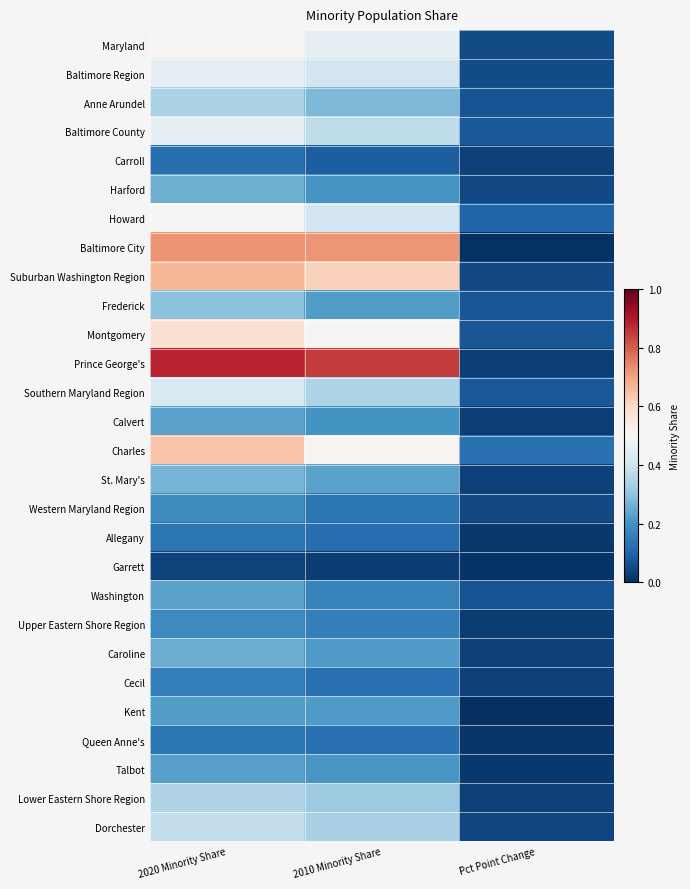

Reading right to left, extract all data points from this chart.

Maryland: Pct Point Change=0.1	2010 Minority Share=0.5	2020 Minority Share=0.5
Baltimore Region: Pct Point Change=0.1	2010 Minority Share=0.4	2020 Minority Share=0.5
Anne Arundel: Pct Point Change=0.1	2010 Minority Share=0.3	2020 Minority Share=0.3
Baltimore County: Pct Point Change=0.1	2010 Minority Share=0.4	2020 Minority Share=0.5
Carroll: Pct Point Change=0.0	2010 Minority Share=0.1	2020 Minority Share=0.1
Harford: Pct Point Change=0.0	2010 Minority Share=0.2	2020 Minority Share=0.3
Howard: Pct Point Change=0.1	2010 Minority Share=0.4	2020 Minority Share=0.5
Baltimore City: Pct Point Change=0.0	2010 Minority Share=0.7	2020 Minority Share=0.7
Suburban Washington Region: Pct Point Change=0.0	2010 Minority Share=0.6	2020 Minority Share=0.7
Frederick: Pct Point Change=0.1	2010 Minority Share=0.2	2020 Minority Share=0.3
Montgomery: Pct Point Change=0.1	2010 Minority Share=0.5	2020 Minority Share=0.6
Prince George's: Pct Point Change=0.0	2010 Minority Share=0.8	2020 Minority Share=0.9
Southern Maryland Region: Pct Point Change=0.1	2010 Minority Share=0.3	2020 Minority Share=0.4
Calvert: Pct Point Change=0.0	2010 Minority Share=0.2	2020 Minority Share=0.2
Charles: Pct Point Change=0.1	2010 Minority Share=0.5	2020 Minority Share=0.6
St. Mary's: Pct Point Change=0.0	2010 Minority Share=0.2	2020 Minority Share=0.3
Western Maryland Region: Pct Point Change=0.0	2010 Minority Share=0.1	2020 Minority Share=0.2
Allegany: Pct Point Change=0.0	2010 Minority Share=0.1	2020 Minority Share=0.1
Garrett: Pct Point Change=0.0	2010 Minority Share=0.0	2020 Minority Share=0.0
Washington: Pct Point Change=0.1	2010 Minority Share=0.2	2020 Minority Share=0.2
Upper Eastern Shore Region: Pct Point Change=0.0	2010 Minority Share=0.2	2020 Minority Share=0.2
Caroline: Pct Point Change=0.0	2010 Minority Share=0.2	2020 Minority Share=0.3
Cecil: Pct Point Change=0.0	2010 Minority Share=0.1	2020 Minority Share=0.2
Kent: Pct Point Change=0.0	2010 Minority Share=0.2	2020 Minority Share=0.2
Queen Anne's: Pct Point Change=0.0	2010 Minority Share=0.1	2020 Minority Share=0.1
Talbot: Pct Point Change=0.0	2010 Minority Share=0.2	2020 Minority Share=0.2
Lower Eastern Shore Region: Pct Point Change=0.0	2010 Minority Share=0.3	2020 Minority Share=0.4
Dorchester: Pct Point Change=0.0	2010 Minority Share=0.3	2020 Minority Share=0.4